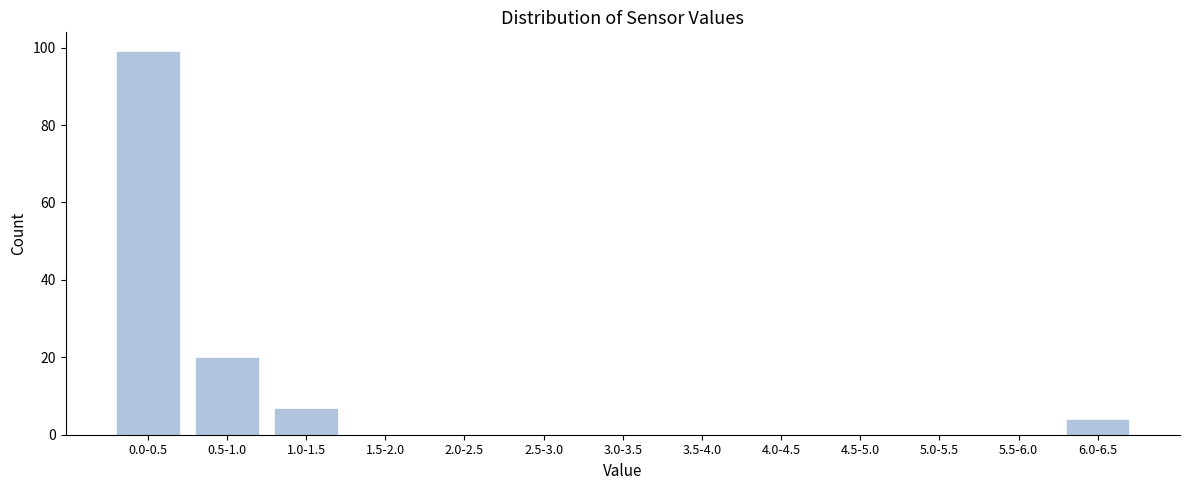

Reading left to right, extract all data points from this chart.

0.0-0.5=99	0.5-1.0=20	1.0-1.5=7	1.5-2.0=0	2.0-2.5=0	2.5-3.0=0	3.0-3.5=0	3.5-4.0=0	4.0-4.5=0	4.5-5.0=0	5.0-5.5=0	5.5-6.0=0	6.0-6.5=4